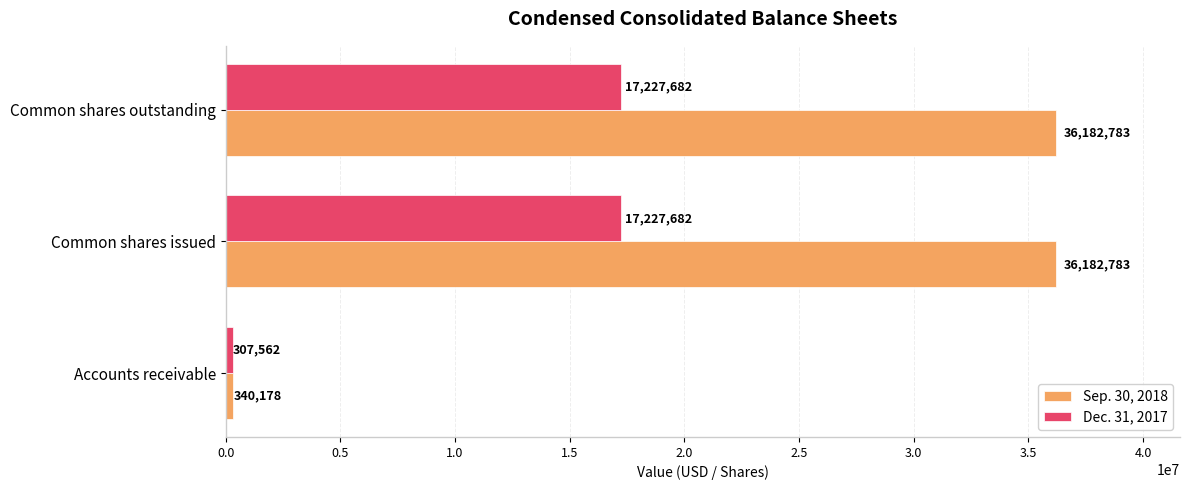

What is the sum of all Dec. 31, 2017 values?

34762926